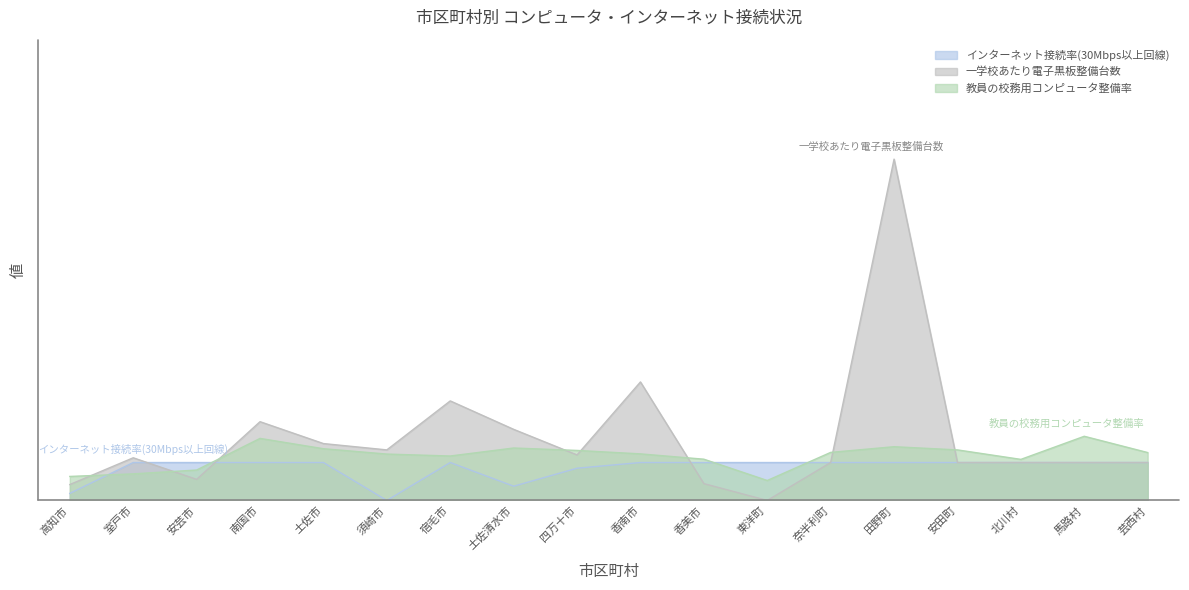

Does the chart display data point markers on the line(s)?

No